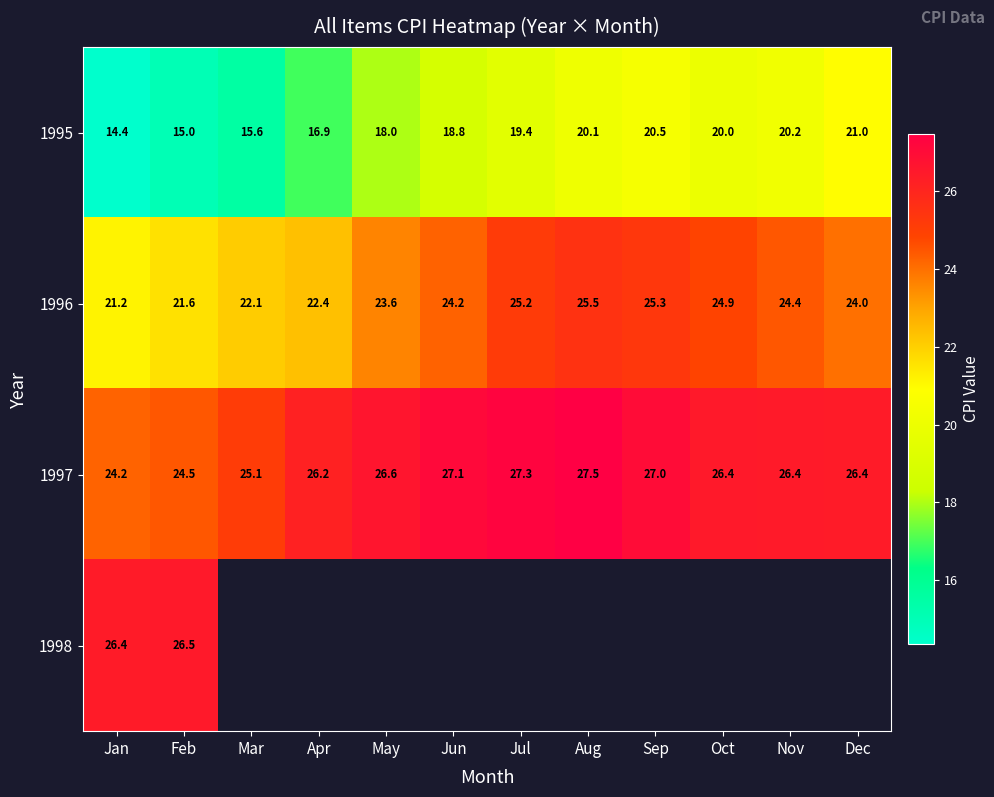

At which label does 1995 reach its minimum?

Jan